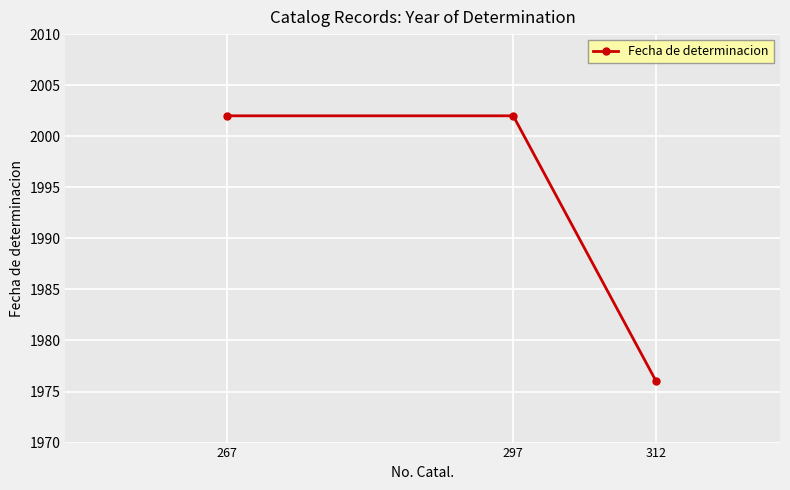

Reading left to right, extract all data points from this chart.

267=2002	297=2002	312=1976